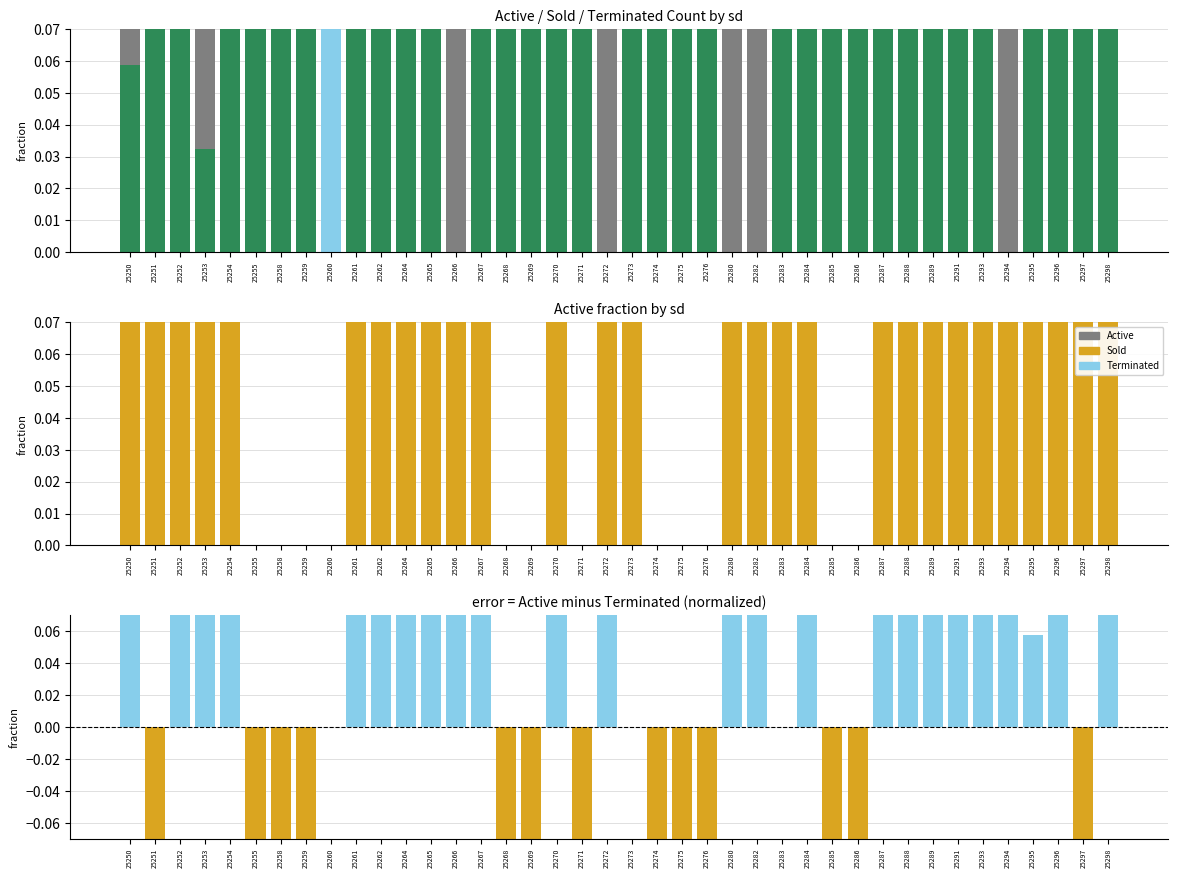

Are the bars horizontal?

No